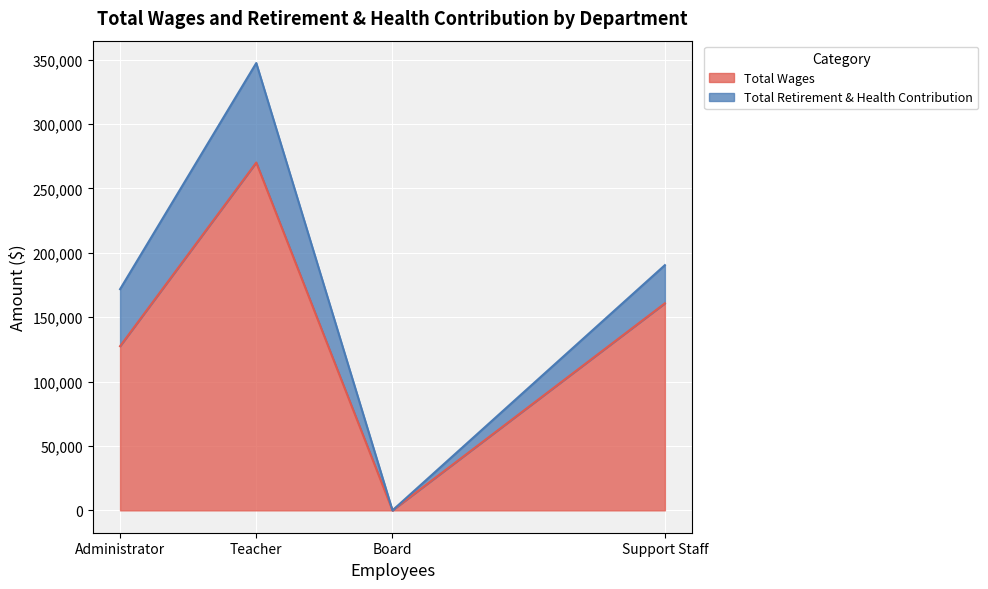

Where is Total Wages nearest to the value 135058?

Administrator